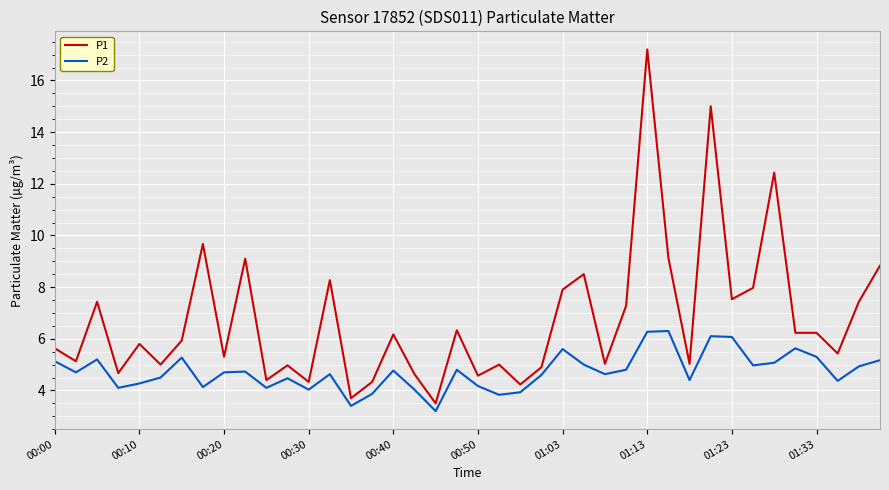

Which series has the largest range (max minus min)?

P1